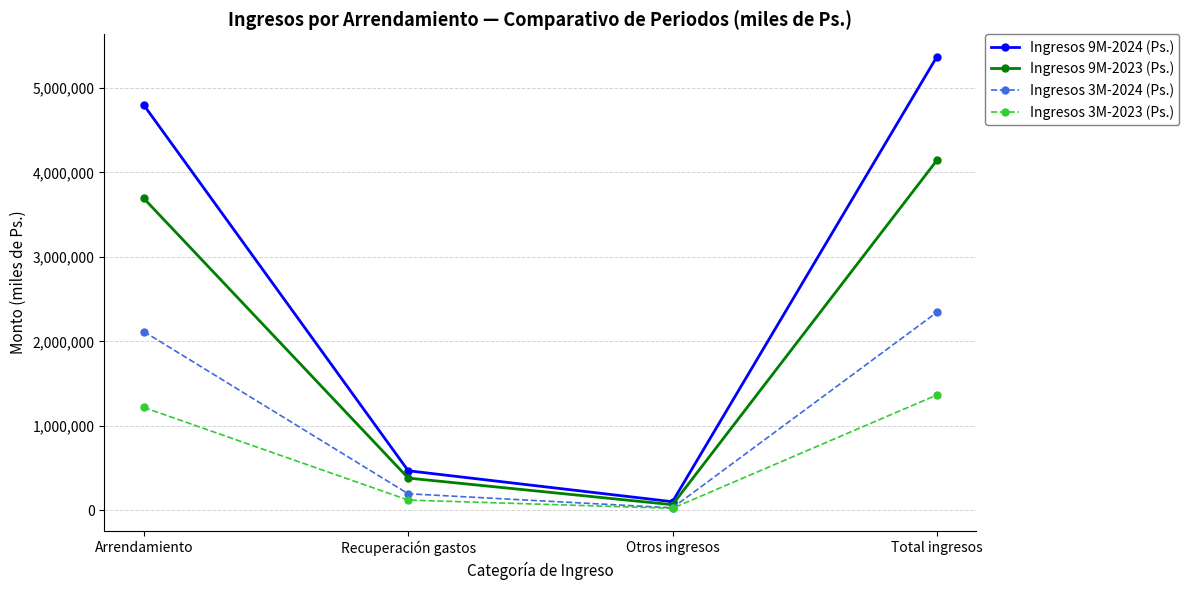

Reading left to right, transcribe all the data shown in this chart.

Ingresos 9M-2024 (Ps.): Arrendamiento=4795670	Recuperación gastos=469462	Otros ingresos=103017	Total ingresos=5368149
Ingresos 9M-2023 (Ps.): Arrendamiento=3691795	Recuperación gastos=382922	Otros ingresos=67870	Total ingresos=4142587
Ingresos 3M-2024 (Ps.): Arrendamiento=2116314	Recuperación gastos=197142	Otros ingresos=30492	Total ingresos=2343948
Ingresos 3M-2023 (Ps.): Arrendamiento=1218505	Recuperación gastos=122292	Otros ingresos=25121	Total ingresos=1365918